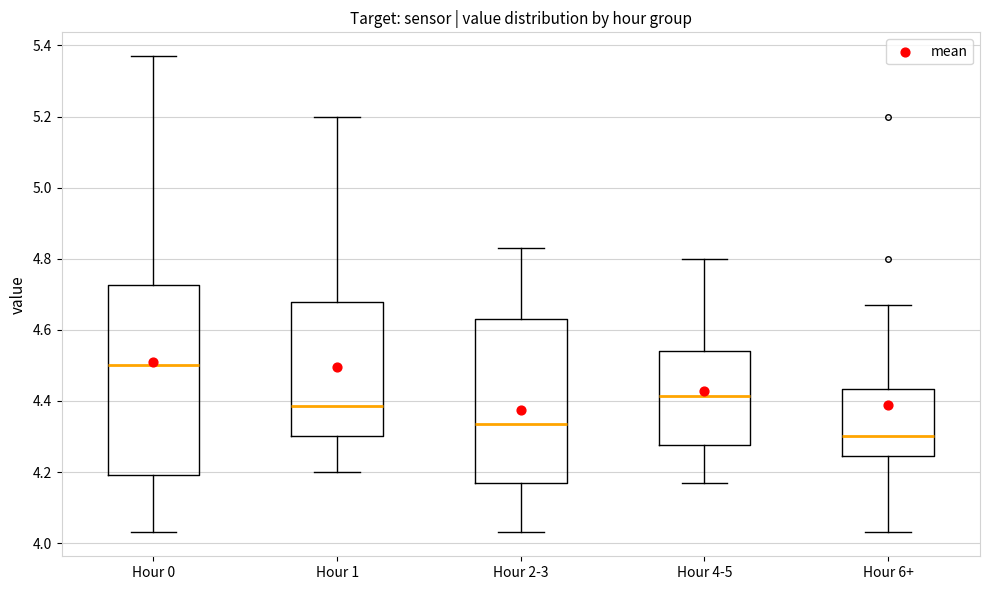

Reading left to right, transcribe this box plot: for each box, give where its median line is, the range the box spans, and where its two whiskers end, as read against the y-axis. The values are not printed on the chart, so give them approximately, as read against the axis.

Hour 0: median 4.50, box 4.20 to 4.72, whiskers 4.04 to 5.38
Hour 1: median 4.38, box 4.30 to 4.68, whiskers 4.20 to 5.20
Hour 2-3: median 4.34, box 4.18 to 4.64, whiskers 4.04 to 4.84
Hour 4-5: median 4.42, box 4.28 to 4.54, whiskers 4.18 to 4.80
Hour 6+: median 4.30, box 4.24 to 4.44, whiskers 4.04 to 4.68